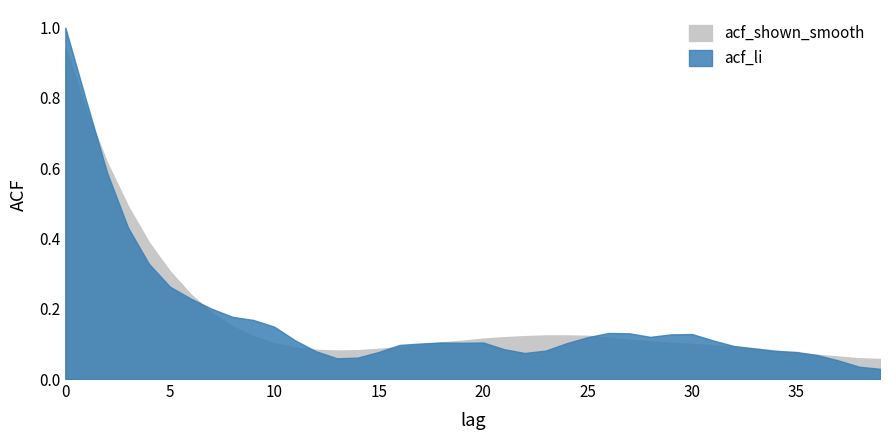

What is the value of the acf_shown_smooth point at the 20th from the left?

0.1